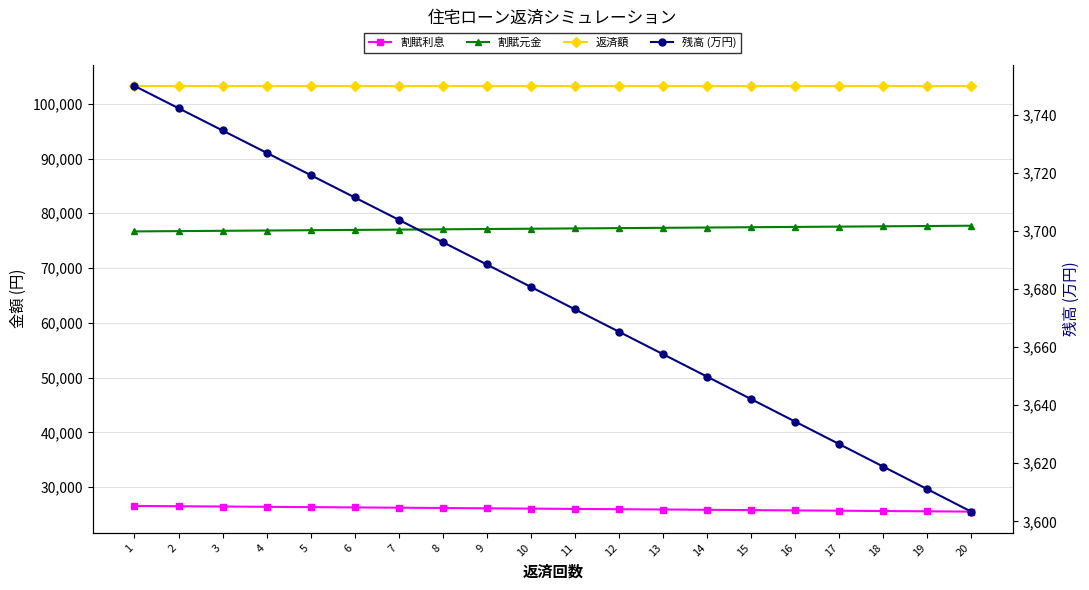

True or false: 返済額 has a value of 22557.7 at 14.

False